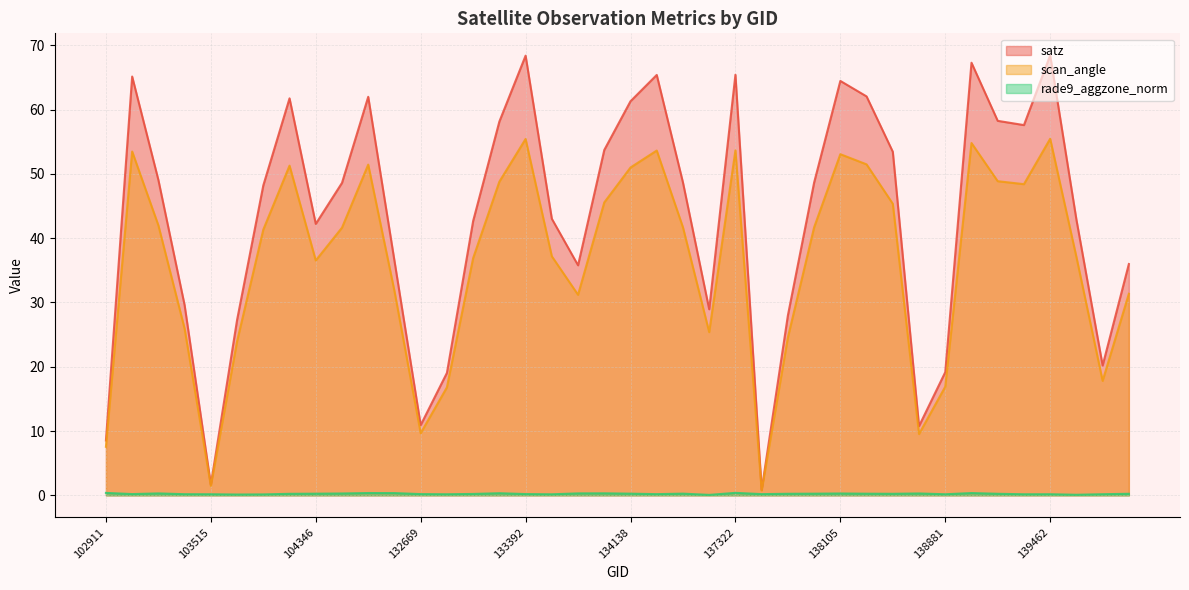

Rank the categories by satz value from highest to lowest.

139462, 133392, 139094, 137322, 134308, 103270, 138105, 138282, 132296, 103868, 134138, 139269, 133209, 139283, 134124, 138296, 103278, 134322, 138092, 132123, 103752, 133404, 139475, 133027, 104346, 132488, 140059, 133946, 103396, 134505, 137903, 103634, 139672, 138881, 132847, 132669, 138688, 102911, 103515, 137715